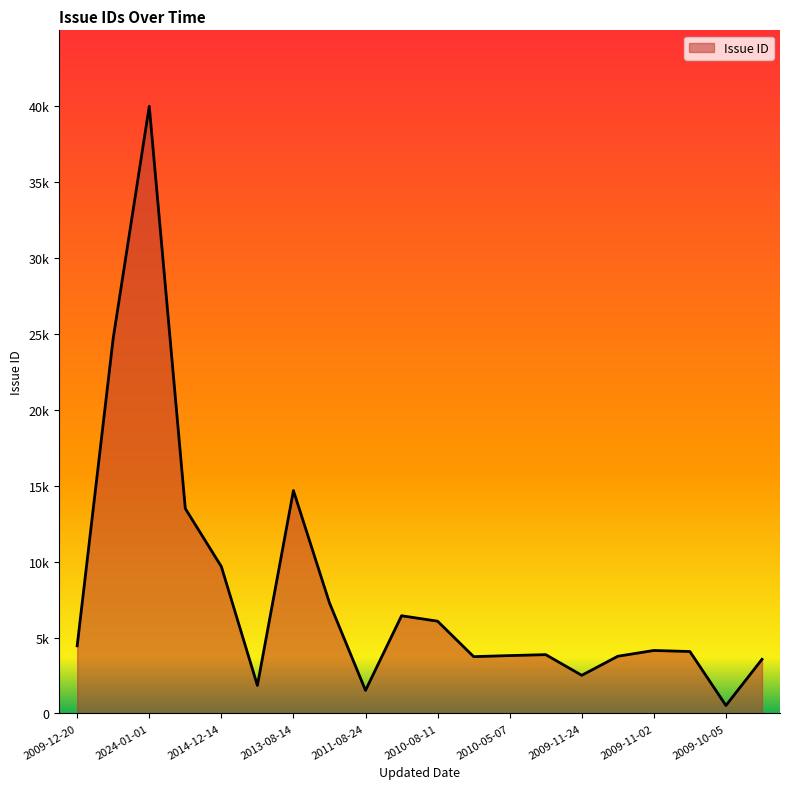

Reading left to right, list all the values displayed in this chart.

4454	24723	39996	13497	9676	1845	14683	7284	1518	6435	6077	3742	3811	3873	2512	3767	4148	4079	523	3565